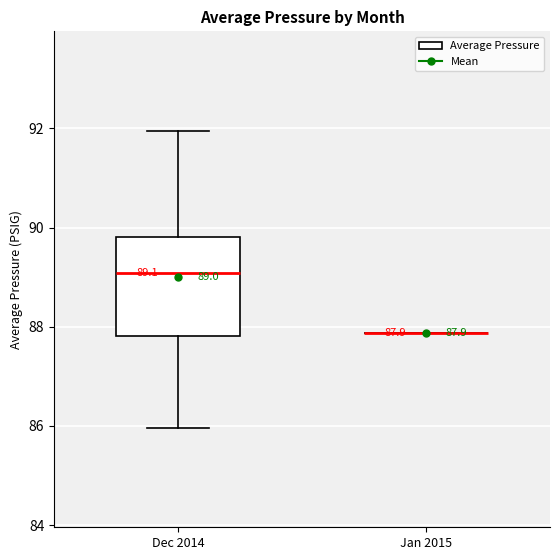

Comparing the boxes themselves (not the whiskers), which one is the tallest?

Dec 2014